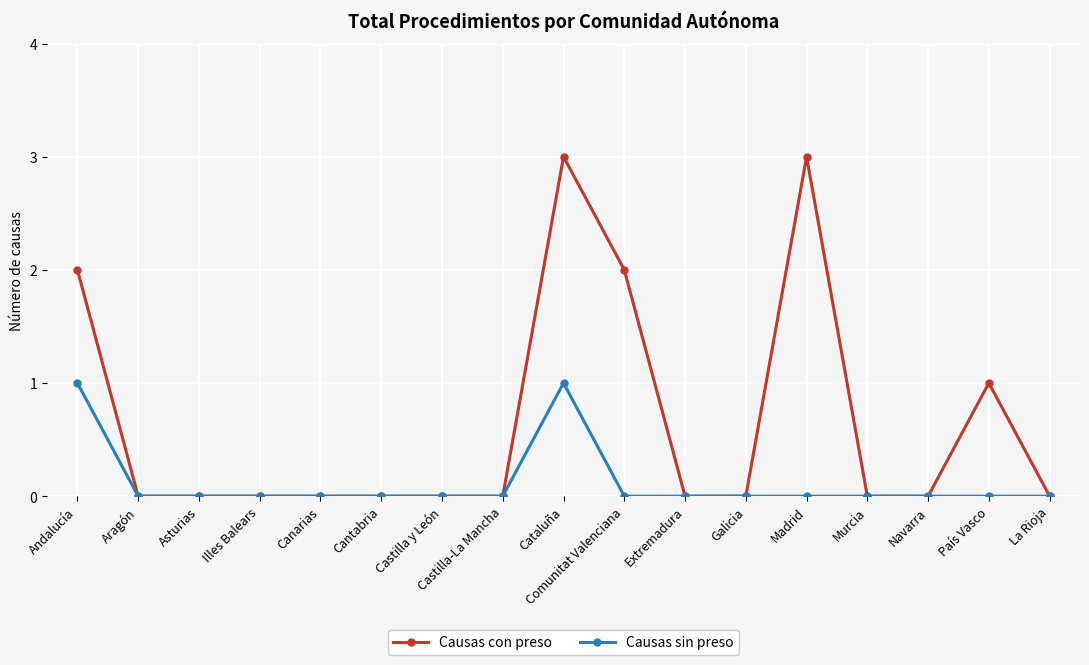

Rank the series by their average value, from highest to lowest.

Causas con preso, Causas sin preso